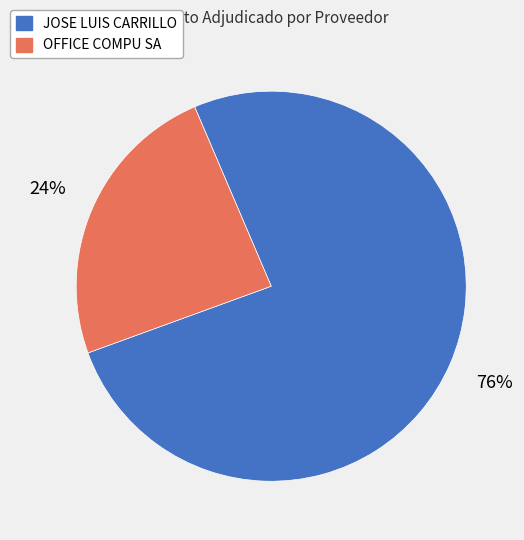

What is the ratio of the value at OFFICE COMPU SA to the value at JOSE LUIS CARRILLO?

0.3